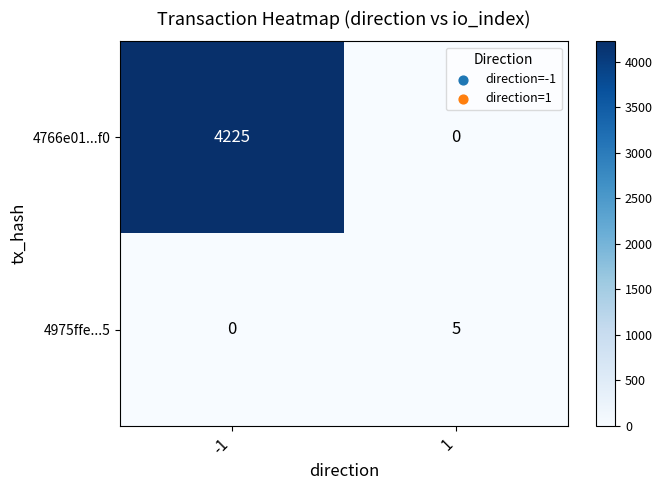

Reading left to right, list all the values displayed in this chart.

4766e01...f0: -1=4225	1=0
4975ffe...5: -1=0	1=5